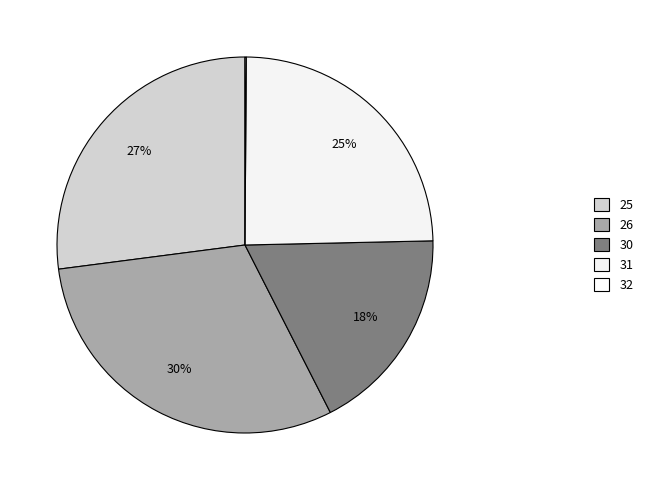

To the nearest percent, what percentage of the pie is 31?

25%